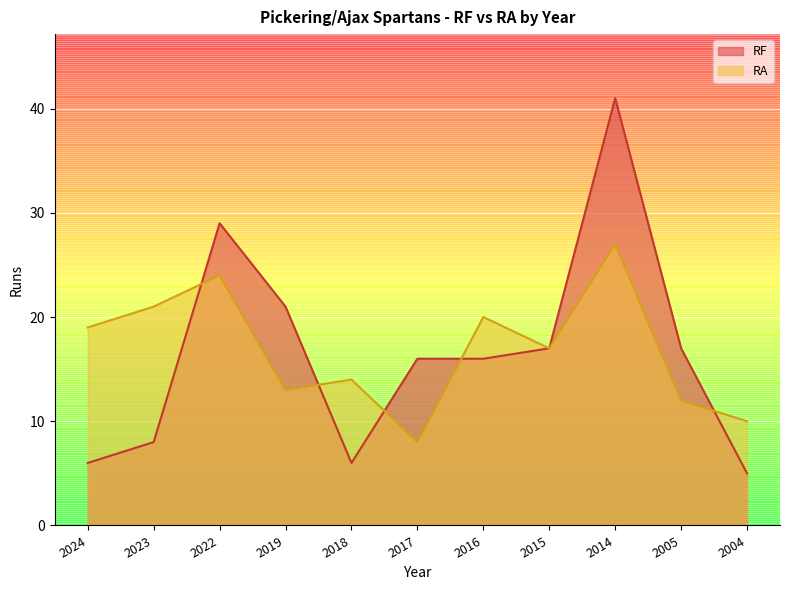

List the series in order of their overall mean, lowest first.

RF, RA